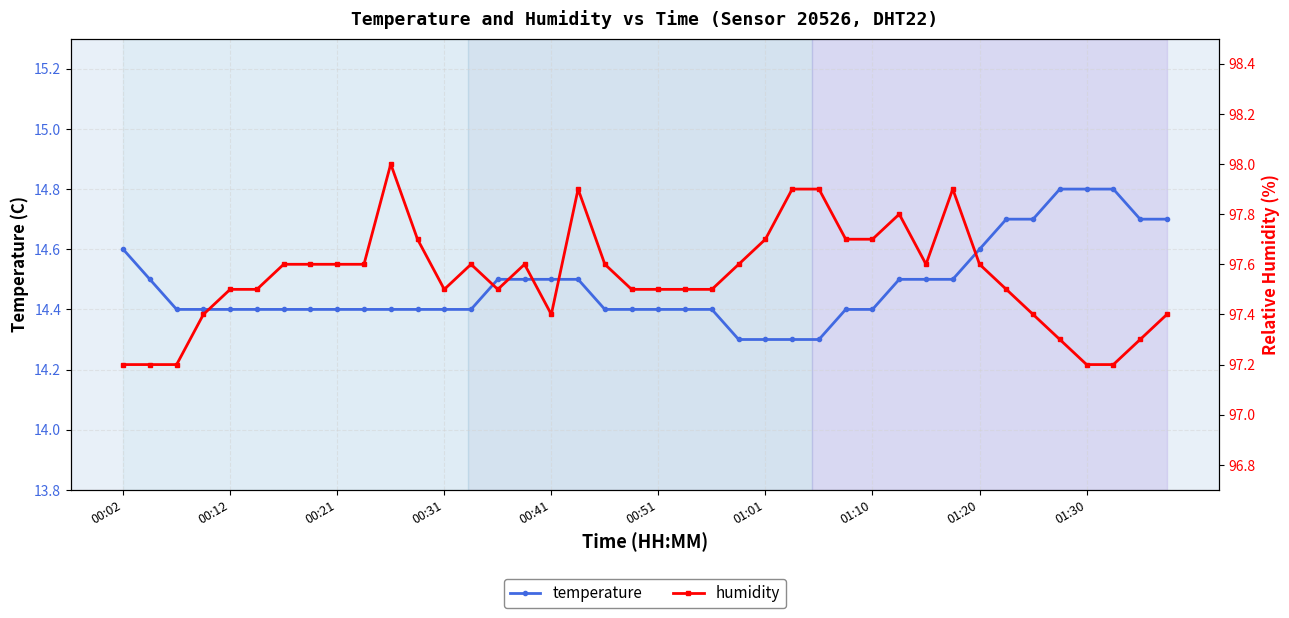

Is it true that temperature equals 14.8 at 01:30?

True